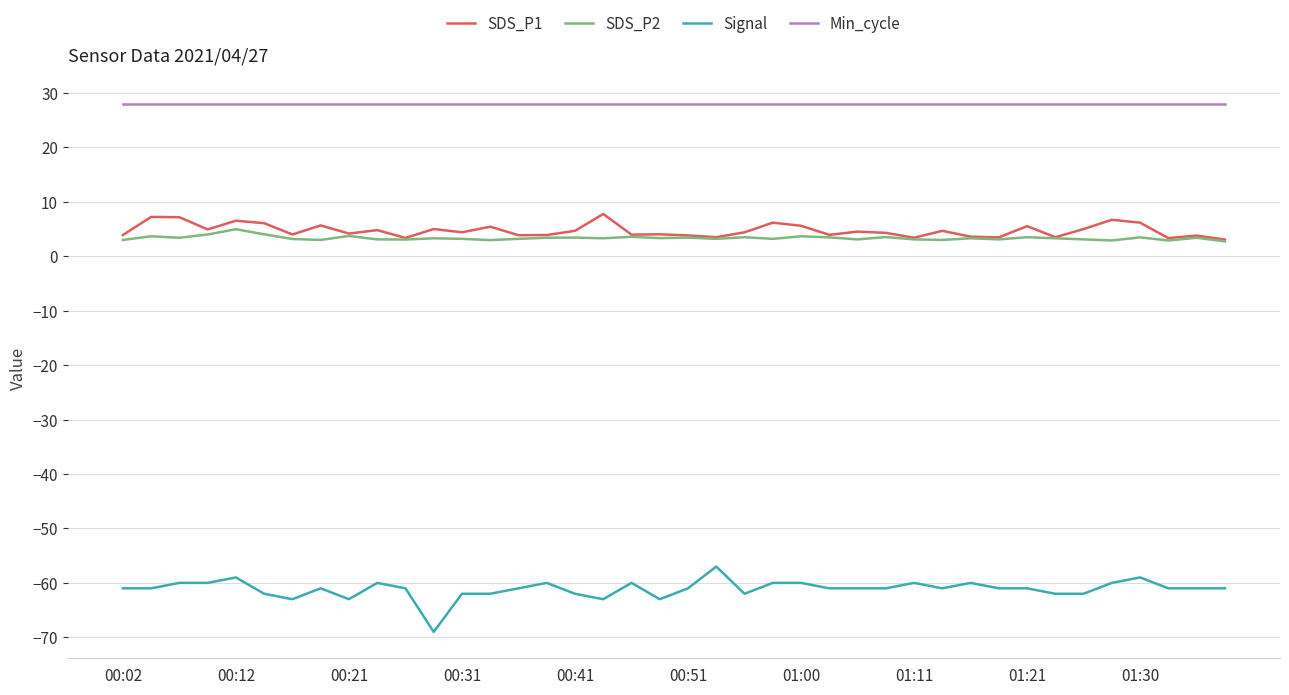

Which series has the widest spread of values?

Signal